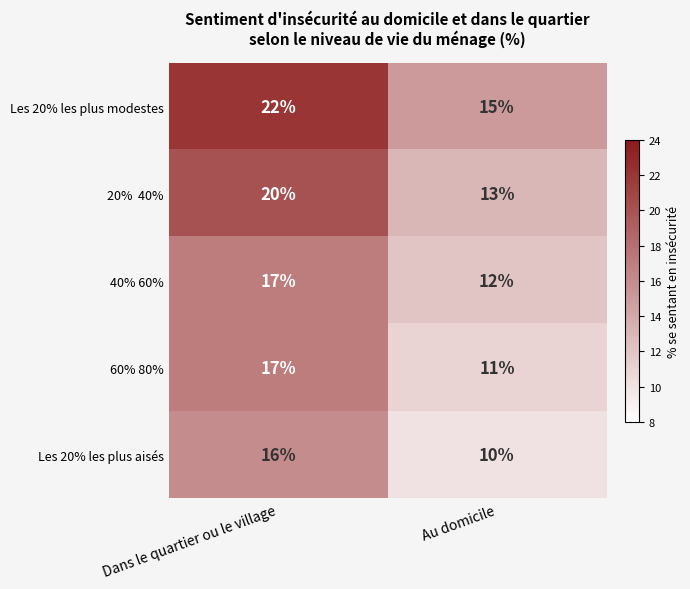

Is it true that 40% 60% equals 17 at Dans le quartier ou le village?

True